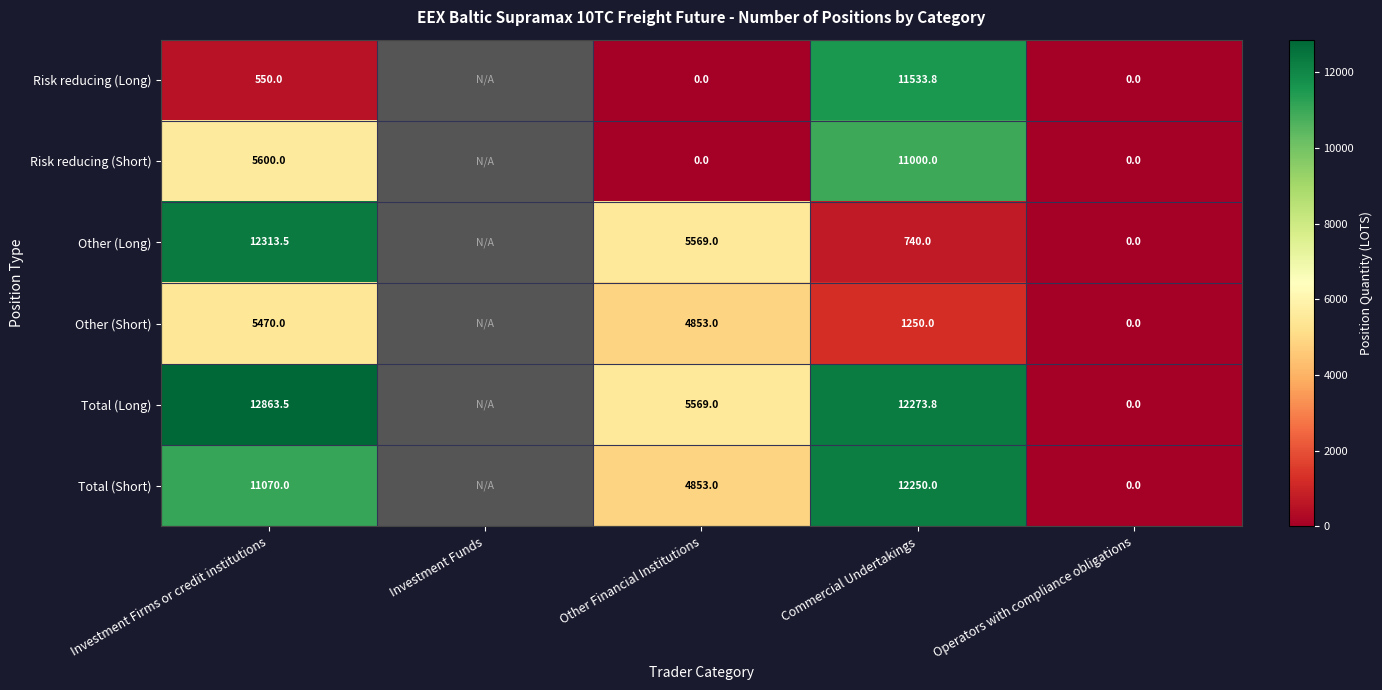

Which has a higher value, Operators with compliance obligations or Investment Firms or credit institutions?

Investment Firms or credit institutions